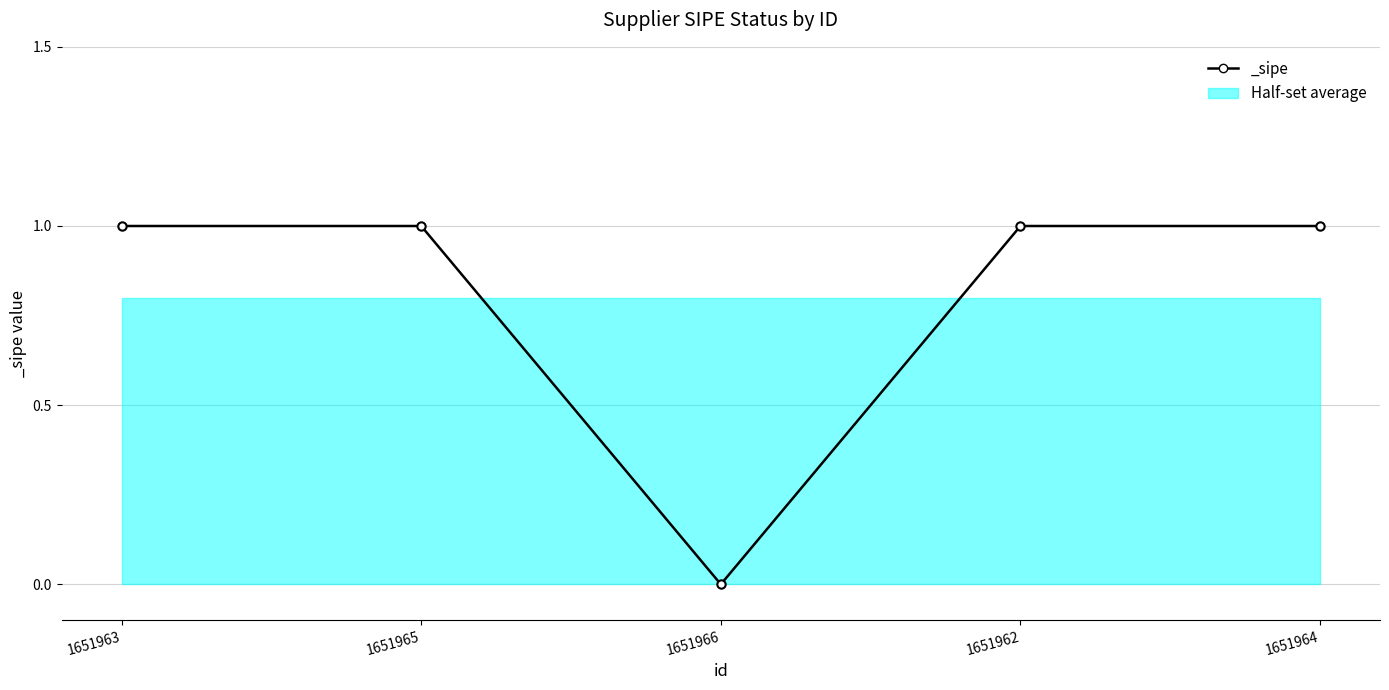

What is the sum of all values?

4